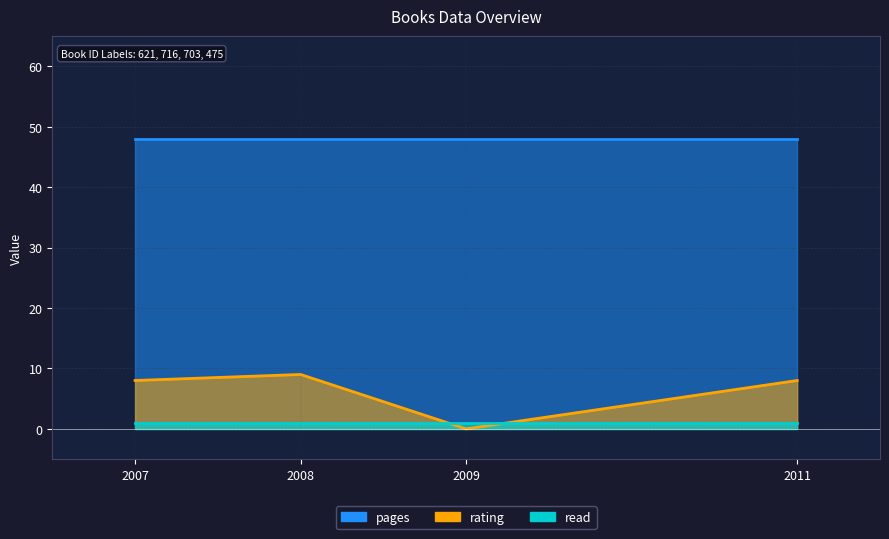

Which series has the largest range (max minus min)?

rating